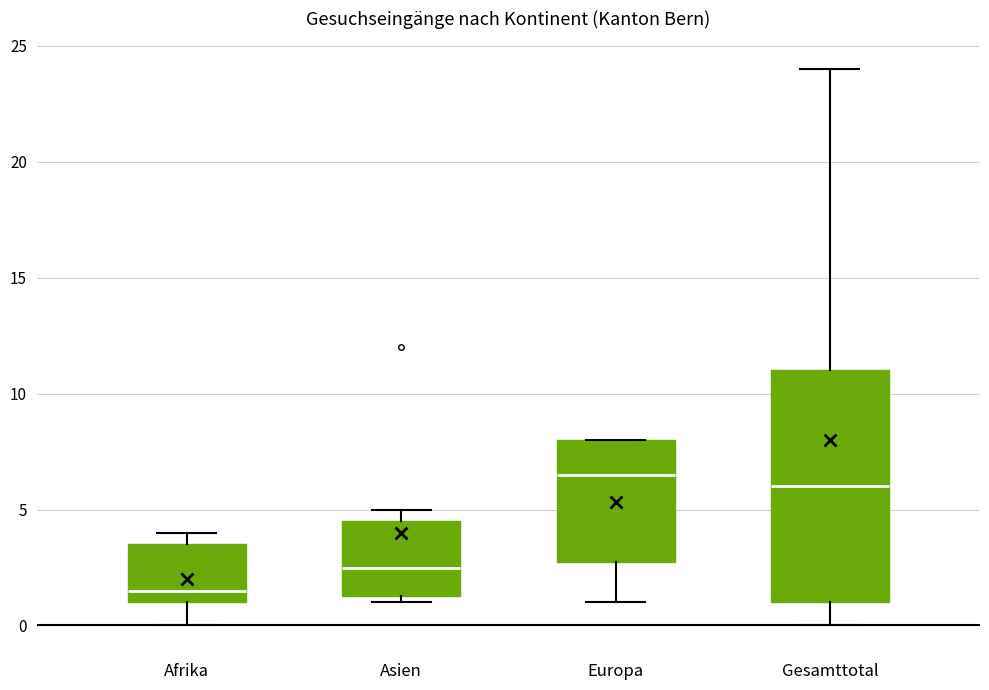

Which box has the highest median line?

Europa